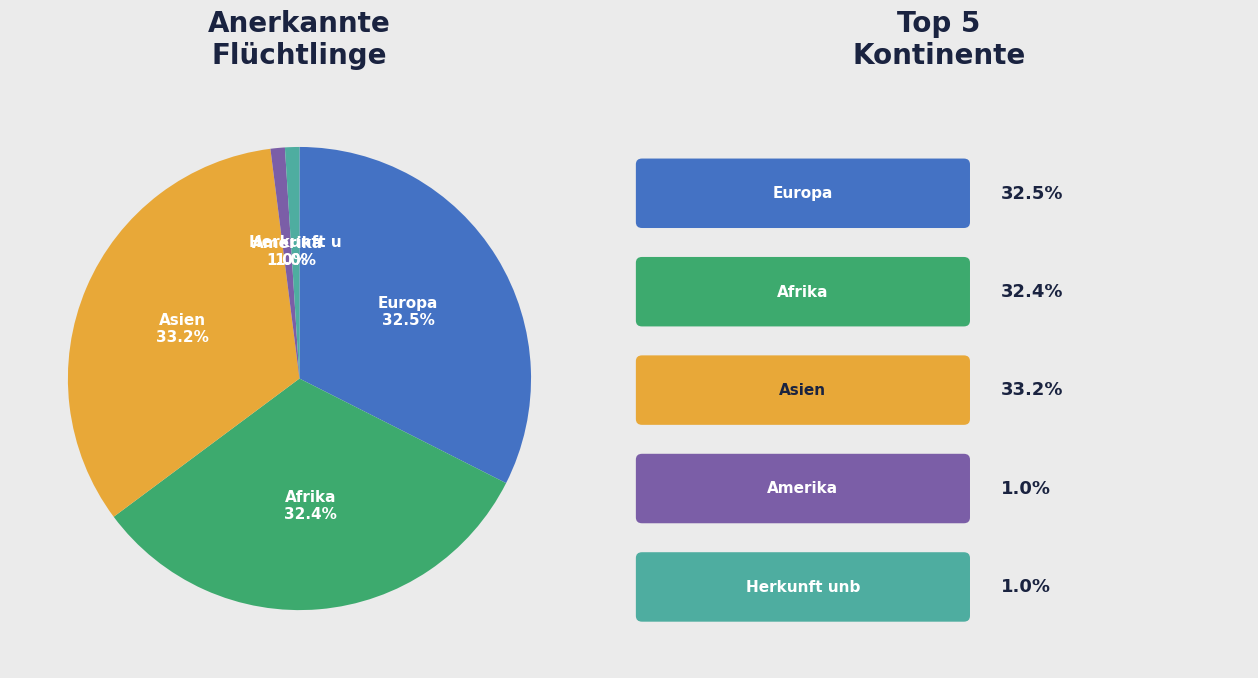

To the nearest percent, what is the difference between the largest and smallest slice percentages?

32%